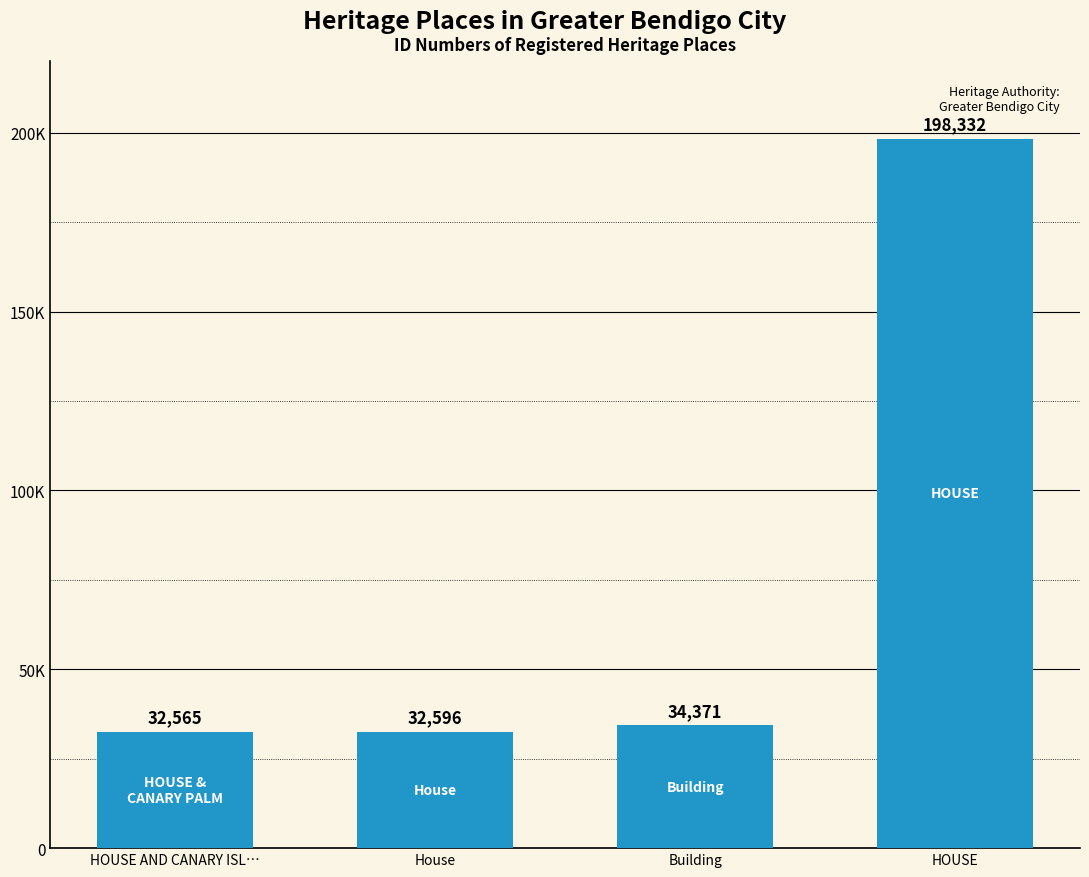

The value at House is 57576. True or false?

False